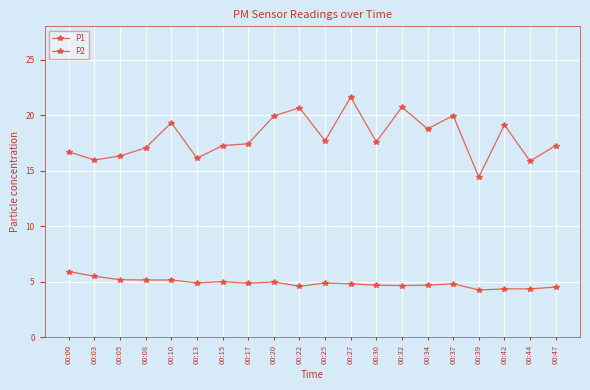

Which series has the widest spread of values?

P1